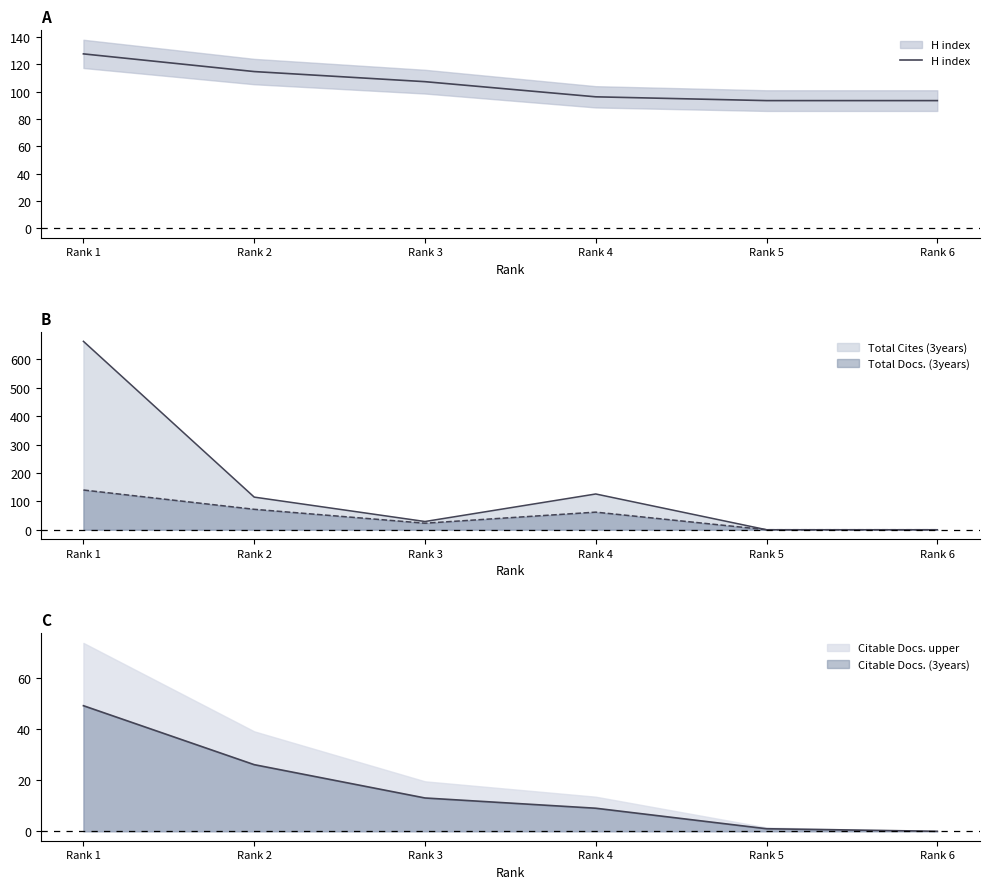

True or false: the data shows 107.3 at Rank 3.

True